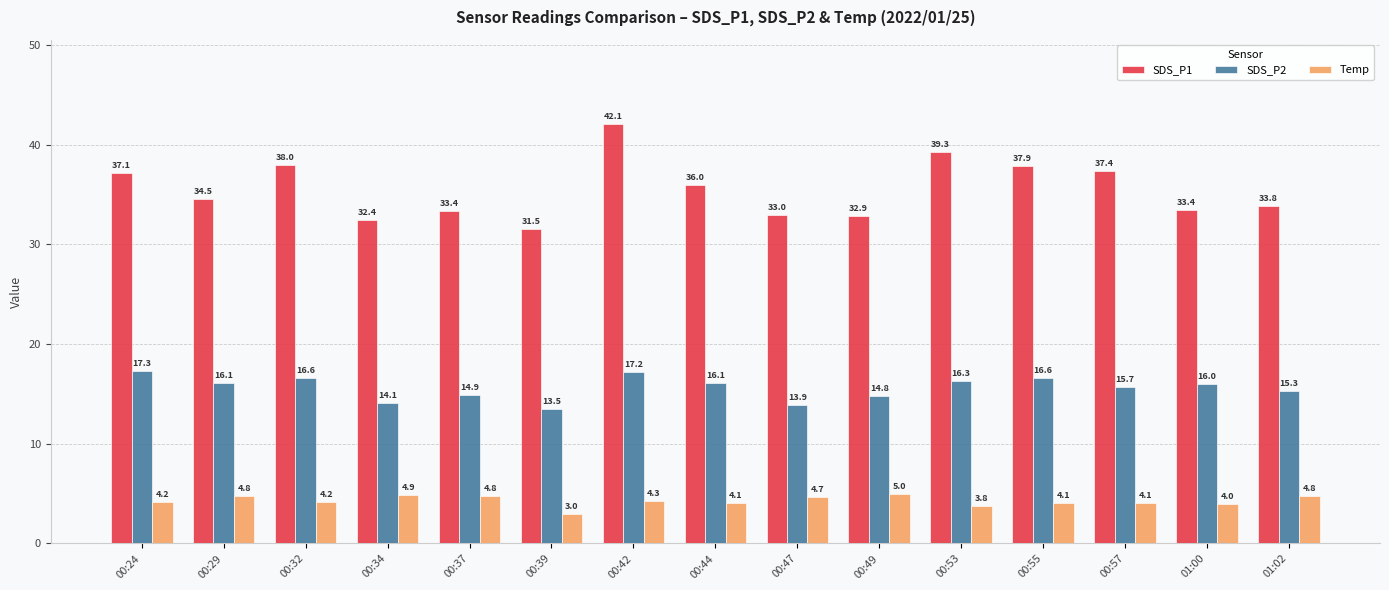

What are all the series names shown in the legend?

SDS_P1, SDS_P2, Temp